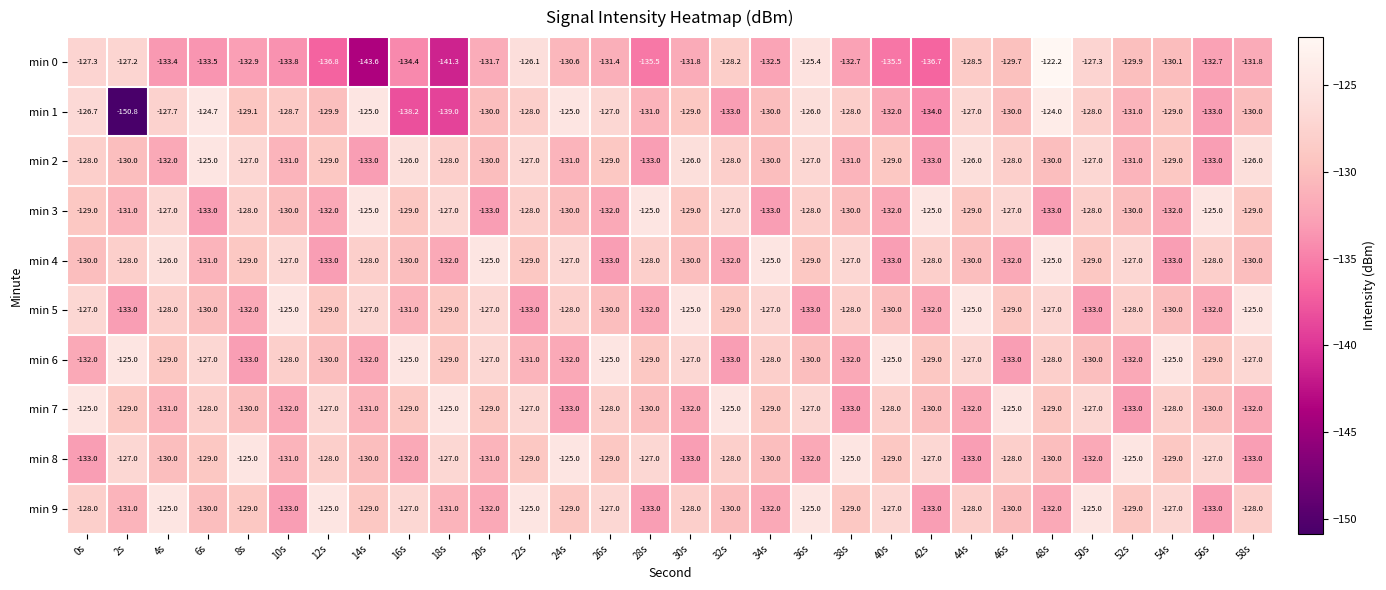

Count the number of data series in this chart.

10